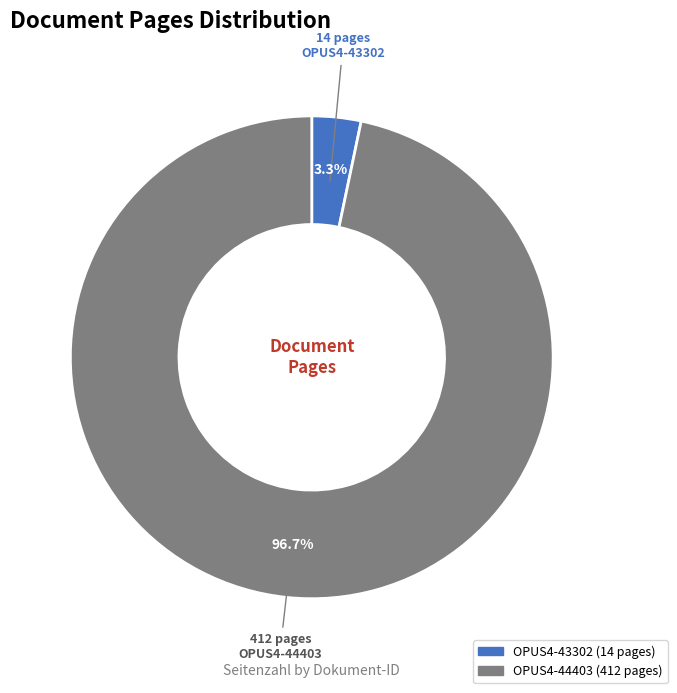

To the nearest percent, what portion does OPUS4-44403 represent?

97%